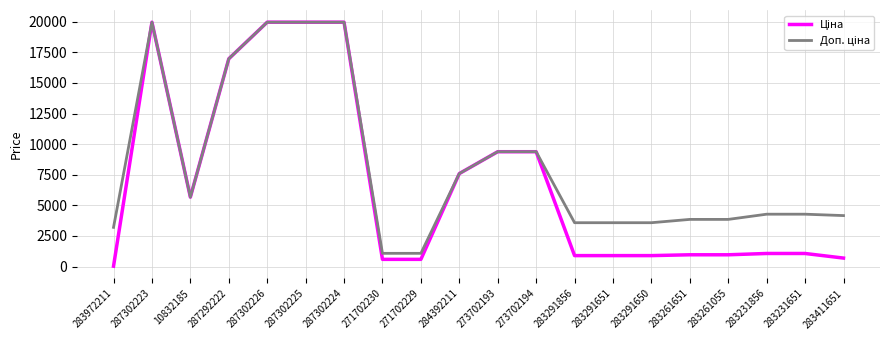

What is the total value across all series at 283411651?

4859.8